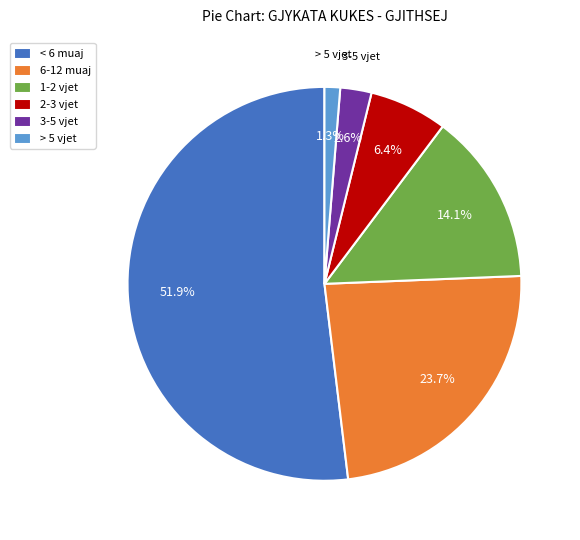

To the nearest percent, what percentage of the pie is 2-3 vjet?

6%